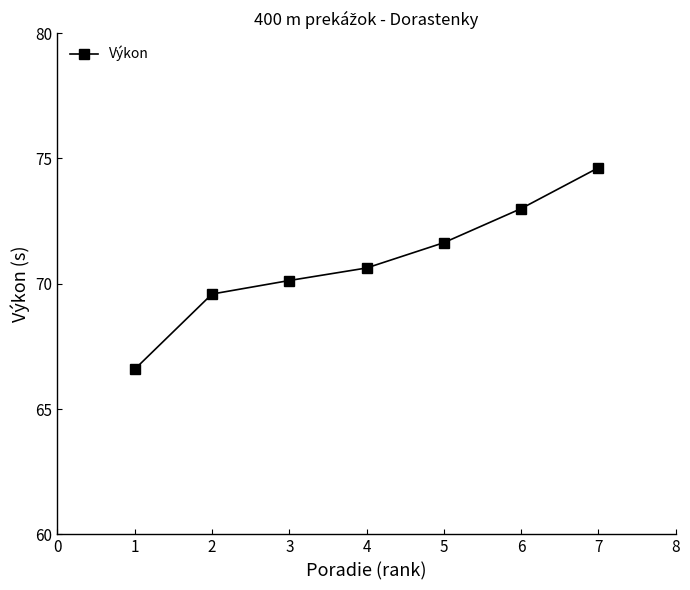

Reading left to right, extract all data points from this chart.

1=66.6	2=69.6	3=70.1	4=70.6	5=71.6	6=73.0	7=74.6